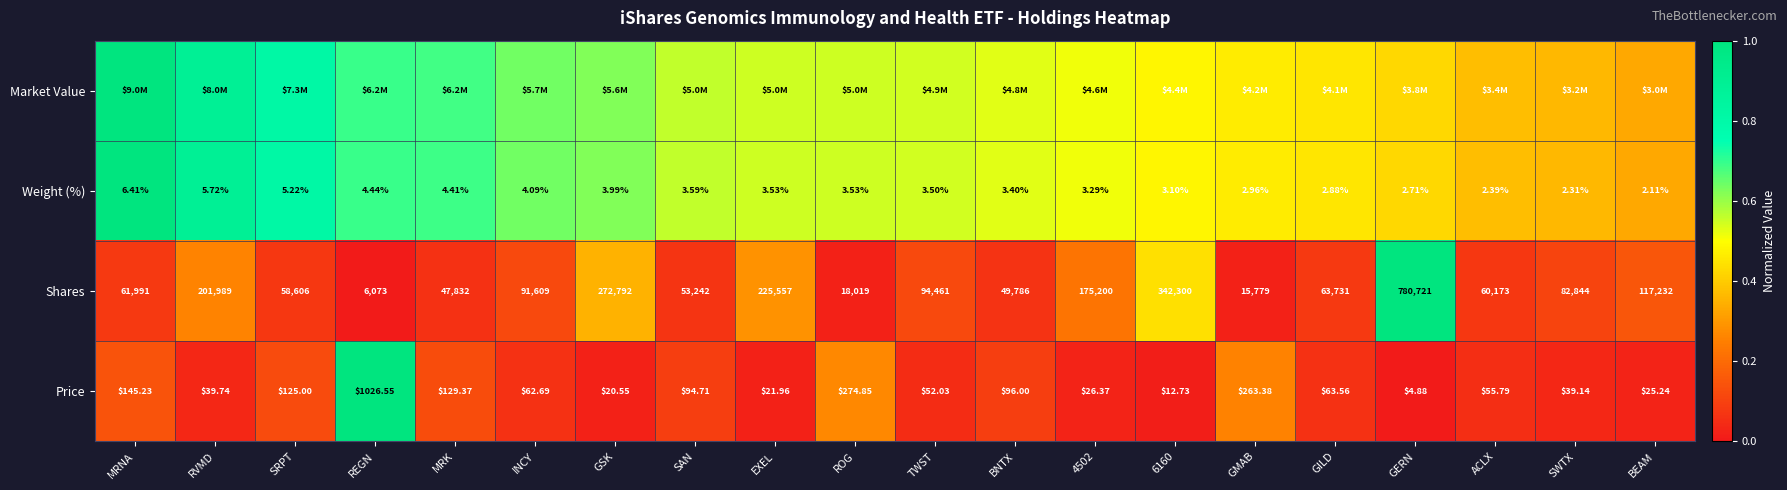

Is the value of Weight (%) at MRK greater than the value of Price at 4502?

No